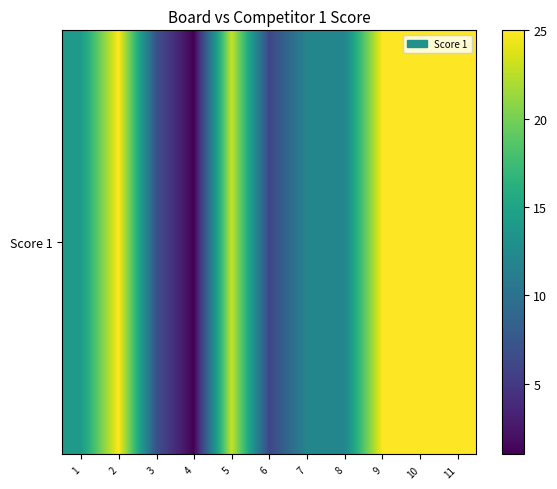

How many data points are less than 14?

5